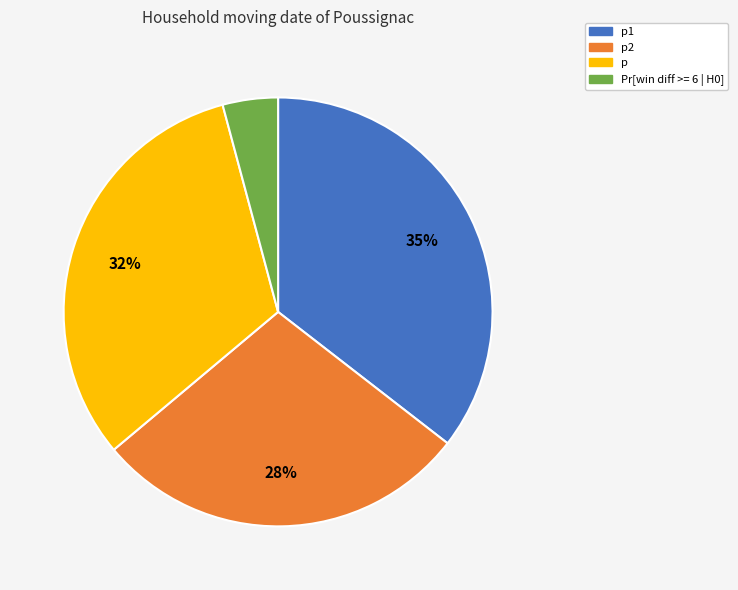

Is there any slice that represents more than half of the pie?

No